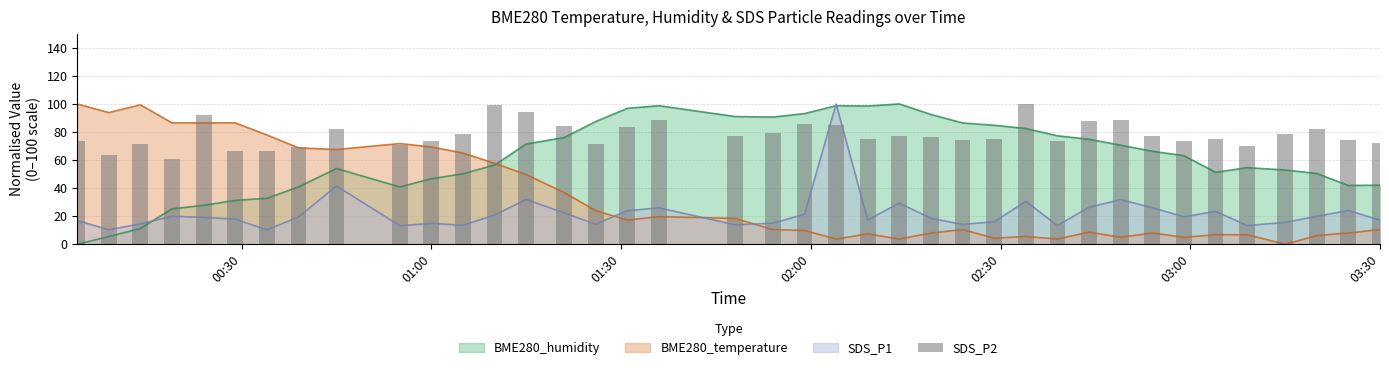

True or false: SDS_P1 and BME280_temperature cross at least once.

True